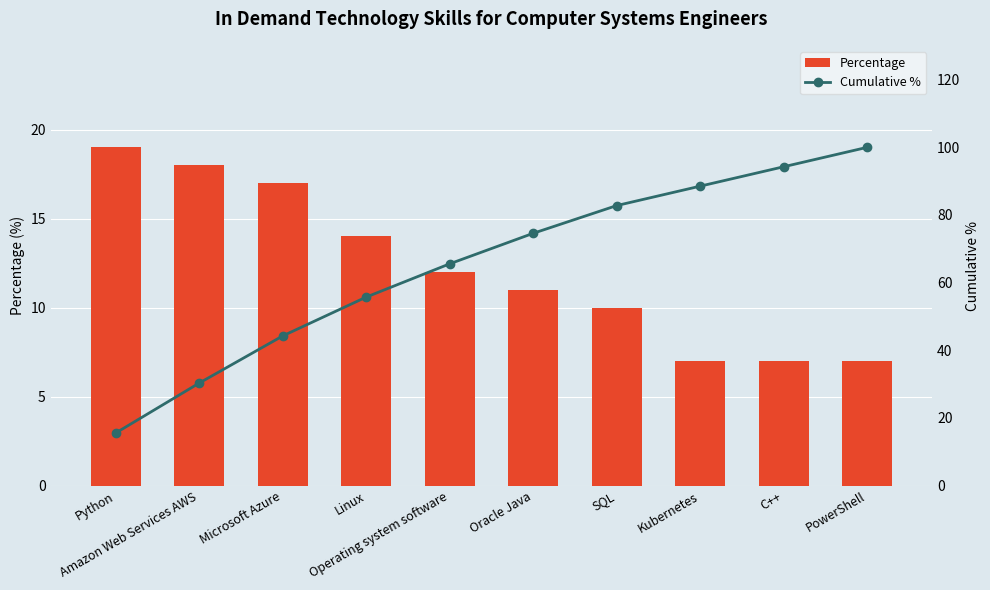

What is the sum of all Percentage values?

122